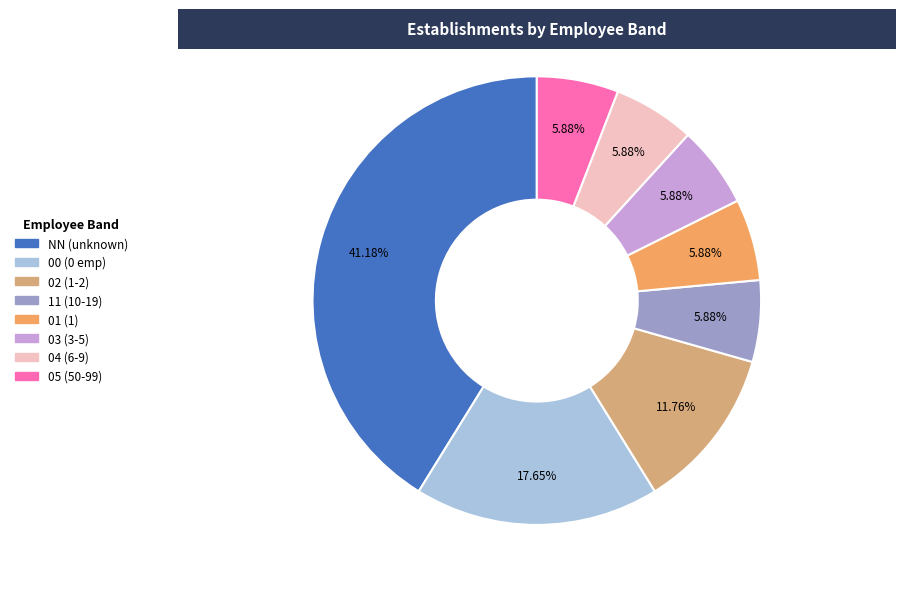

To the nearest percent, what is the average slice percentage?

12%